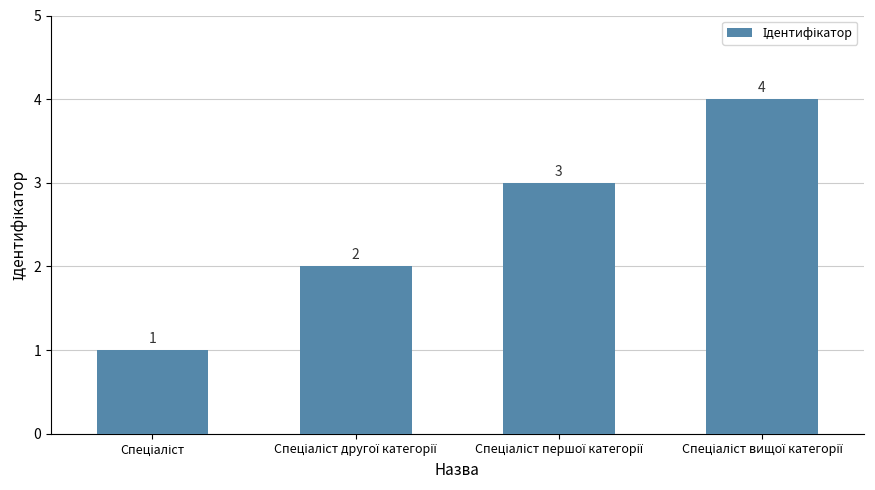

How many values are below 3?

2